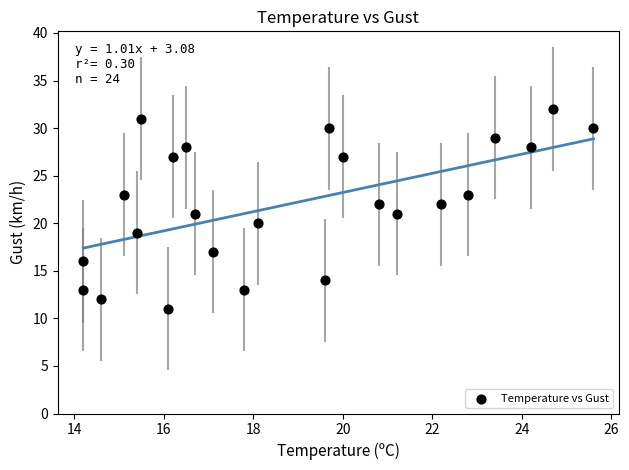

What is the range of Y values (max minus min)?

21